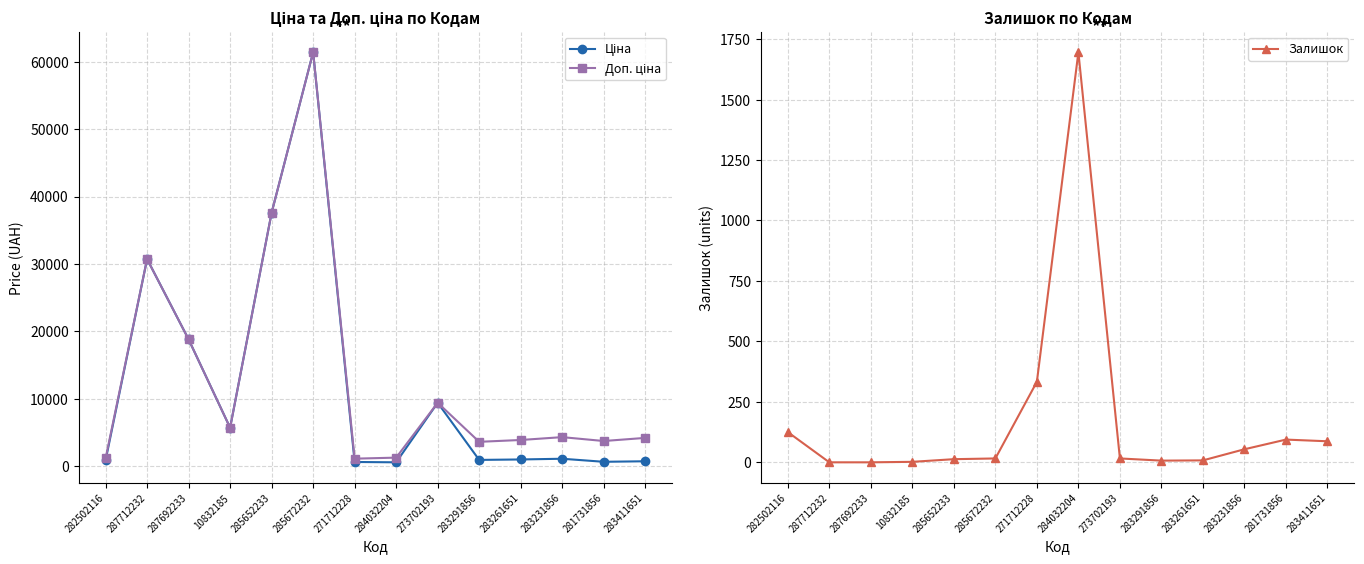

True or false: Залишок has more than 1 interior local peaks.

True